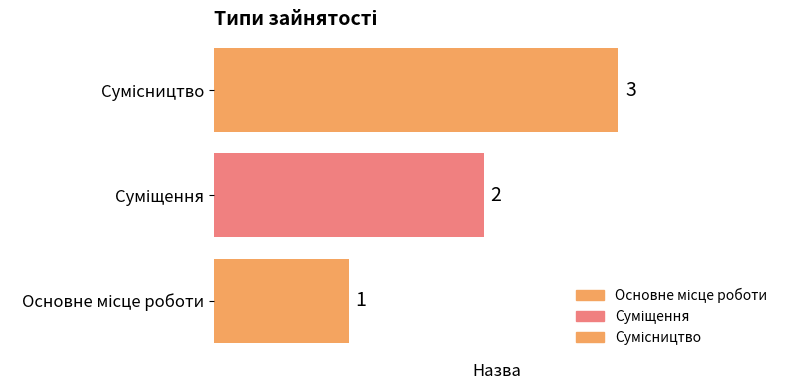

What is the greatest value displayed?

3